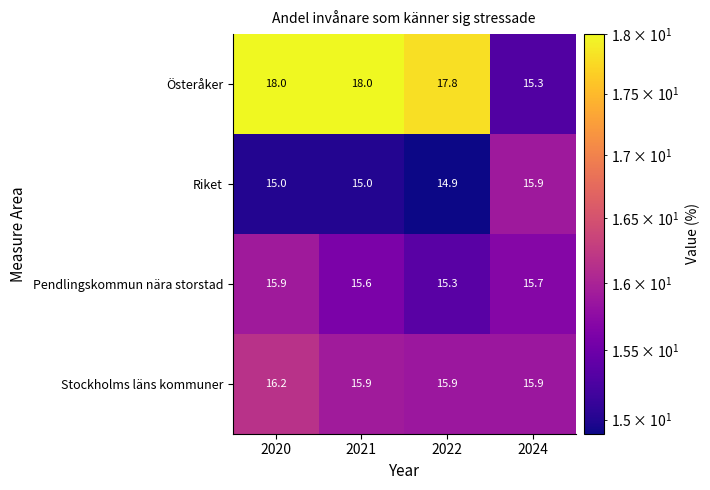

Which series has the largest range (max minus min)?

Österåker